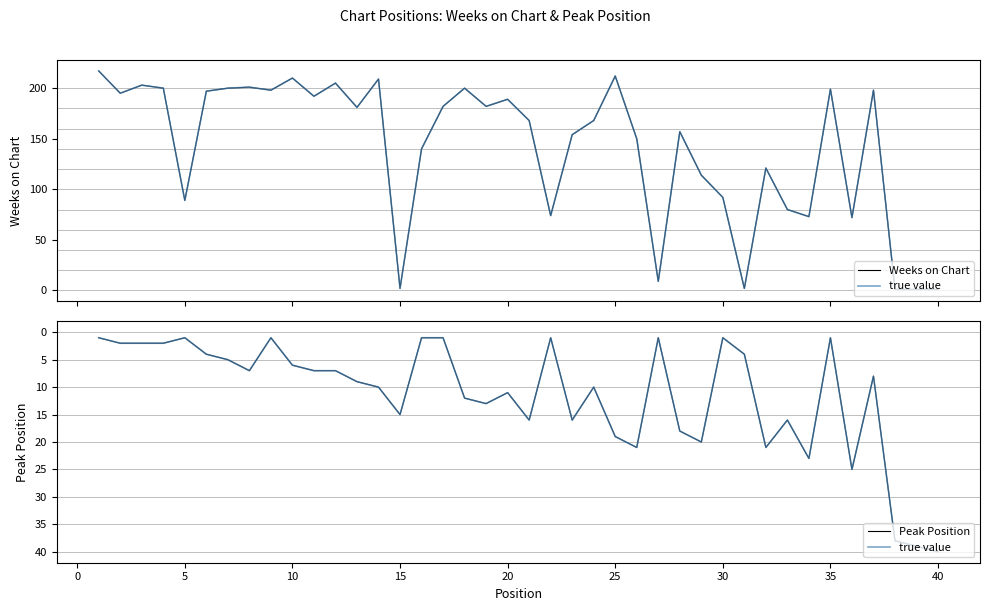

How many interior local peaks does the Peak Position series have?

10